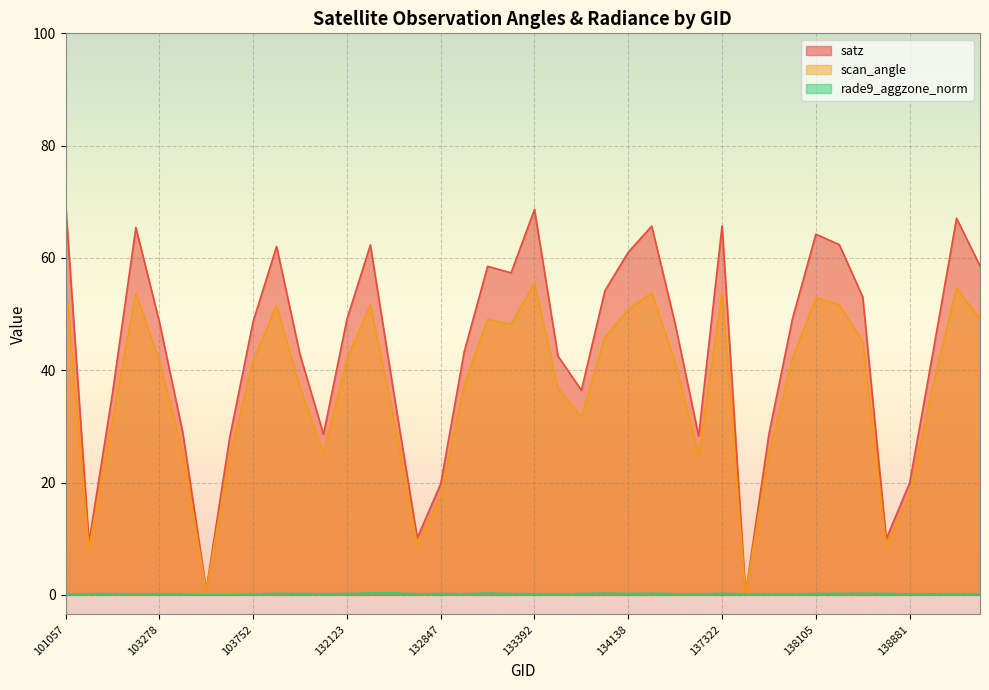

Reading right to left, transcribe all the data shown in this chart.

satz: 58.6	67.1	43.4	19.9	10.0	53.0	62.4	64.2	49.2	28.7	0.2	65.7	28.3	48.2	65.7	61.0	54.1	36.4	42.5	68.6	57.4	58.5	43.2	19.8	10.1	35.9	62.3	49.1	28.6	42.8	62.1	48.7	28.0	0.9	28.9	48.6	65.4	35.9	9.3	69.8
scan_angle: 49.1	54.7	37.5	17.6	8.8	45.1	51.7	52.9	42.1	25.2	0.2	53.8	24.8	41.4	53.8	50.8	45.9	31.7	36.8	55.6	48.2	49.0	37.4	17.4	9.0	31.3	51.6	42.0	25.1	37.0	51.5	41.7	24.6	0.8	25.3	41.7	53.7	31.3	8.3	56.2
rade9_aggzone_norm: 0.2	0.2	0.2	0.2	0.3	0.3	0.3	0.2	0.1	0.2	0.1	0.3	0.1	0.2	0.3	0.2	0.3	0.2	0.1	0.2	0.2	0.3	0.2	0.2	0.2	0.3	0.3	0.2	0.2	0.2	0.3	0.1	0.1	0.0	0.1	0.2	0.2	0.2	0.2	0.2